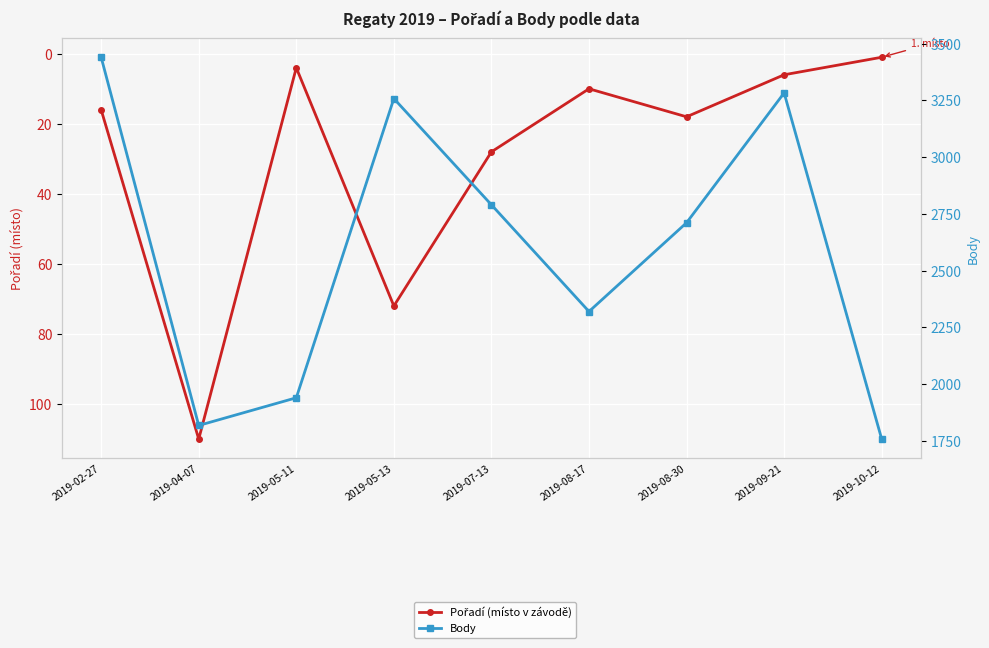

What is the total value across all series at 2019-05-11?

1944